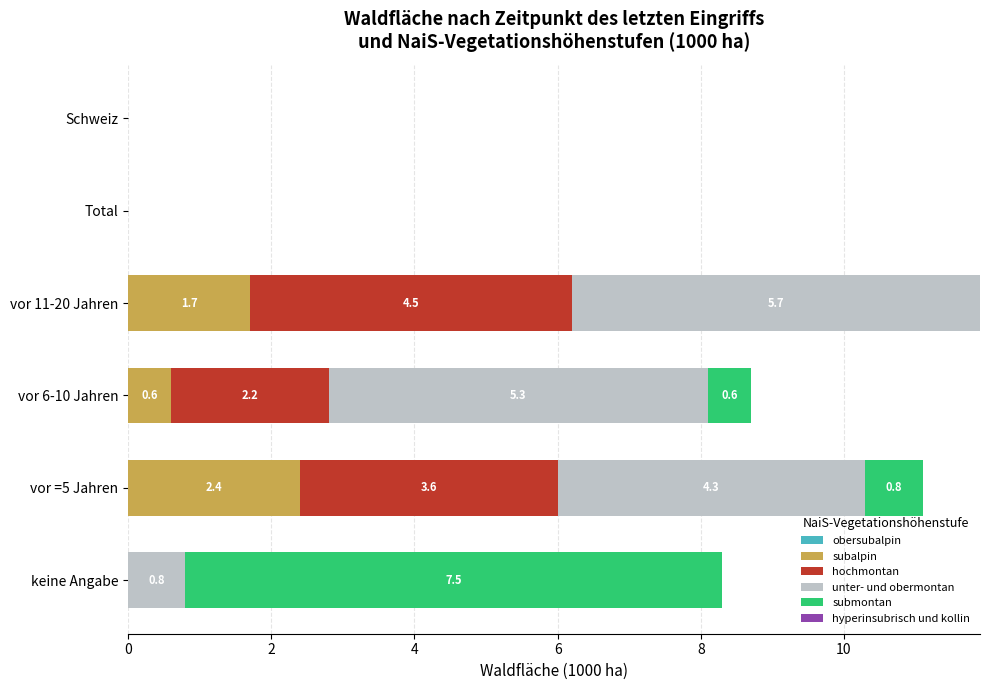

What is the total value across all series at vor 6-10 Jahren?

8.7